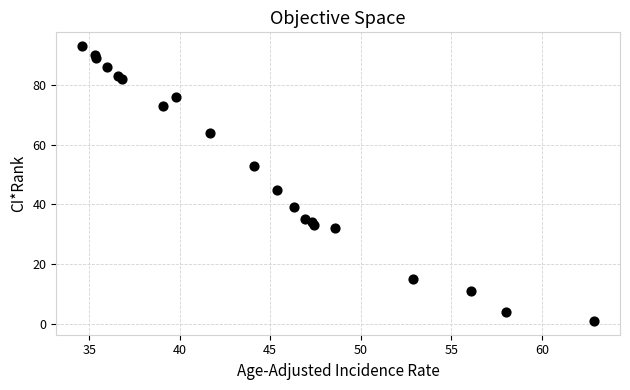

What Y value in the scatter plot is closest to 47?

45